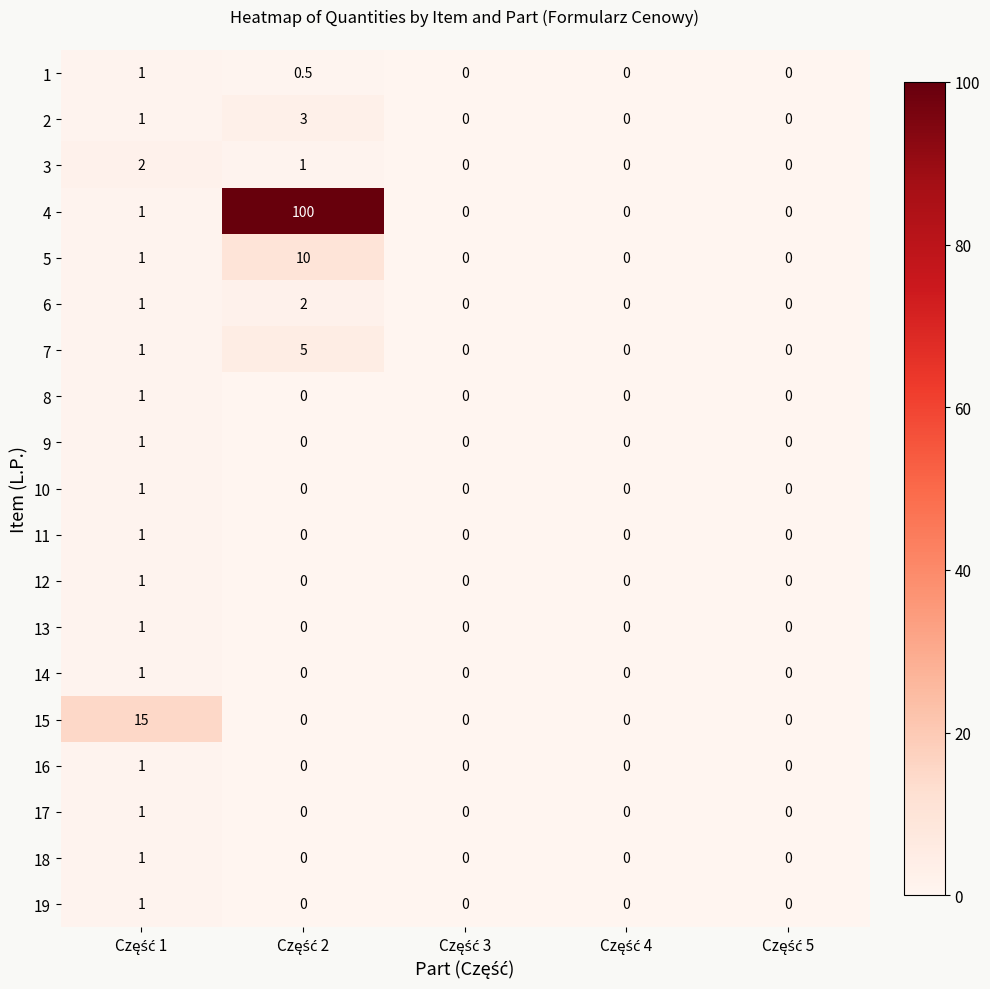

Which series has the largest range (max minus min)?

4